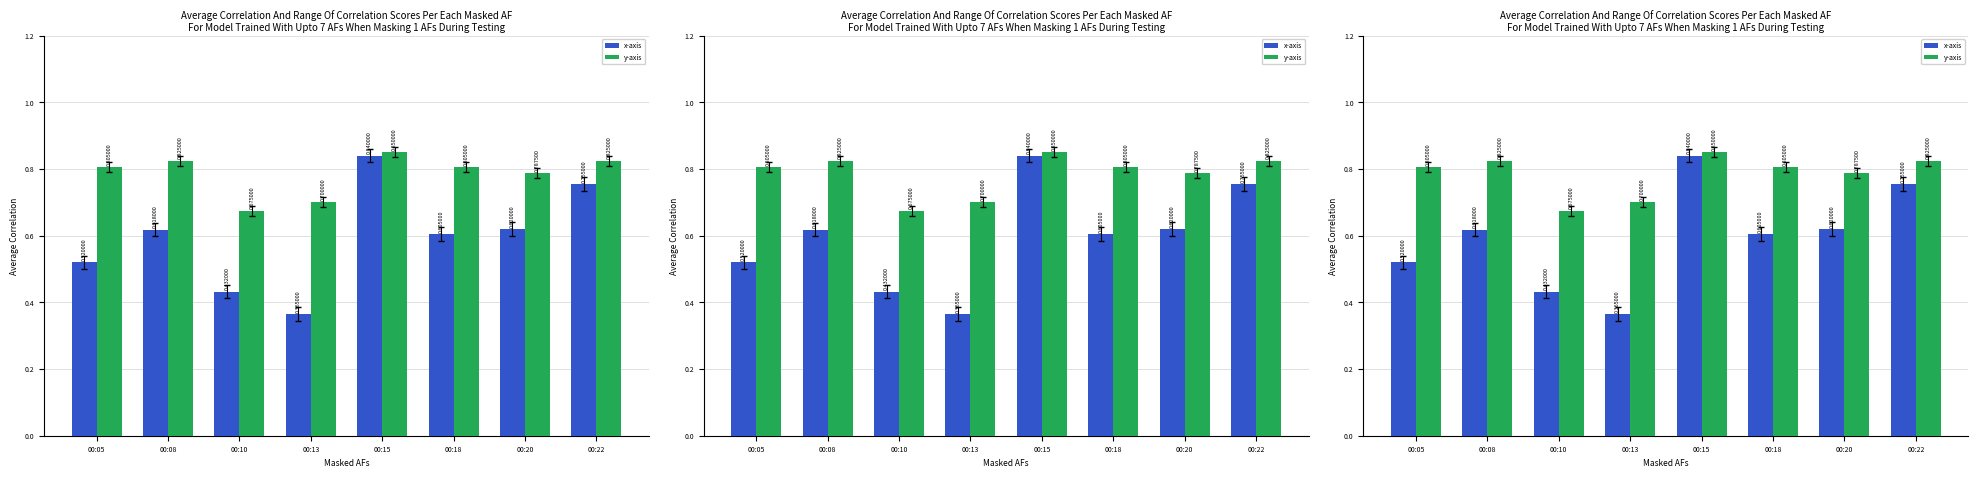

What is the value of the x-axis bar at the 7th from the left?

0.6